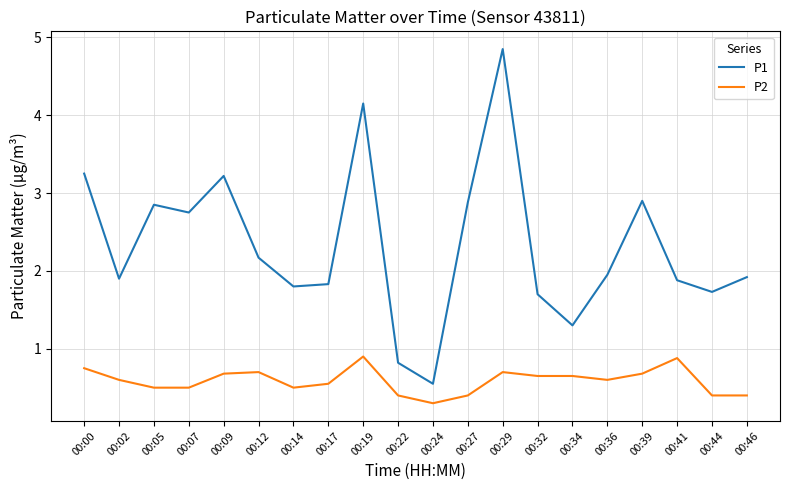

What is the average value of the P1 series?

2.3